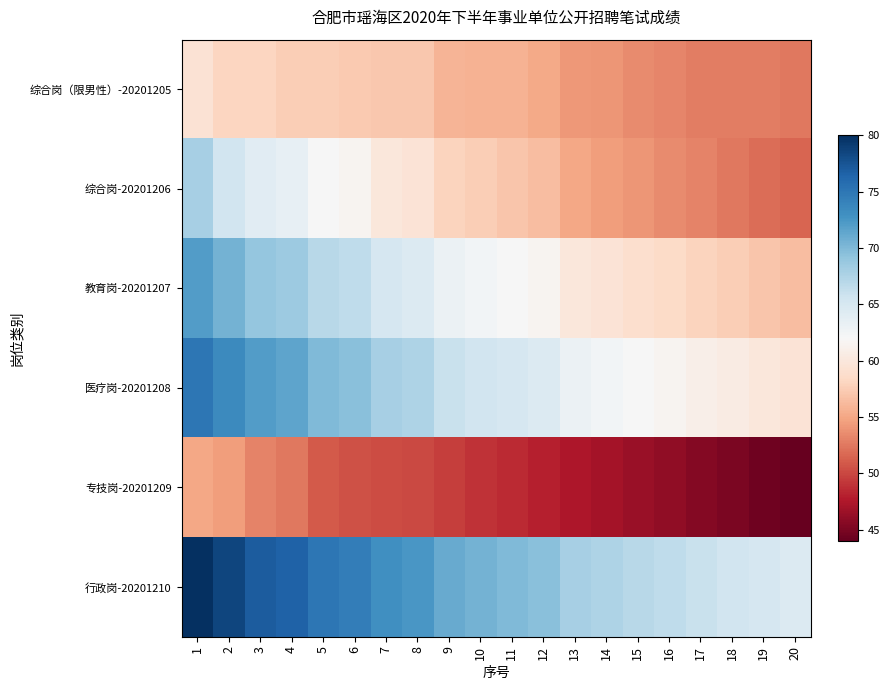

What is the spread (max minus min) of values at 2?

24.0